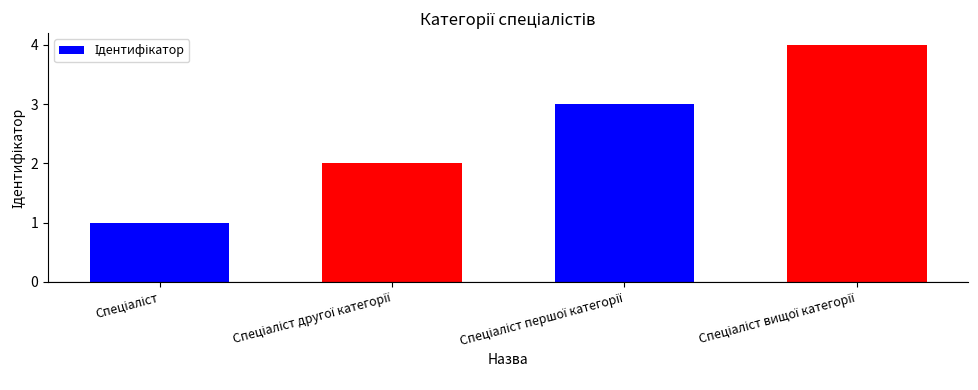

What is the difference between the maximum and minimum values?

3